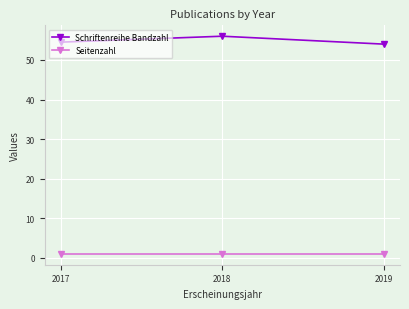

Which series has the largest range (max minus min)?

Schriftenreihe Bandzahl